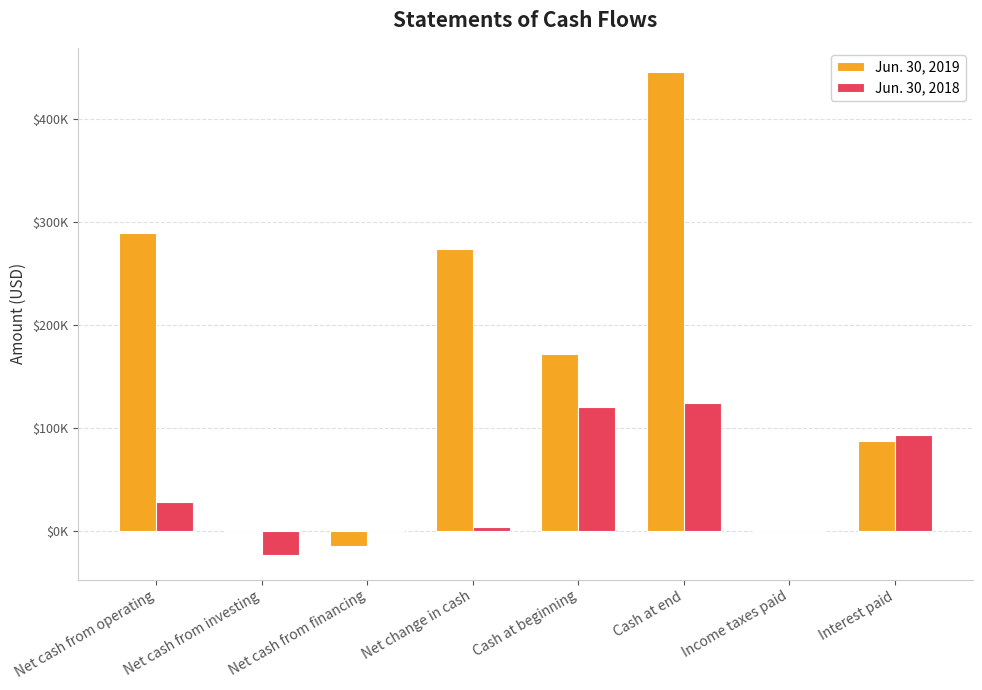

What is the difference between the highest and lowest values at Cash at end?

322000